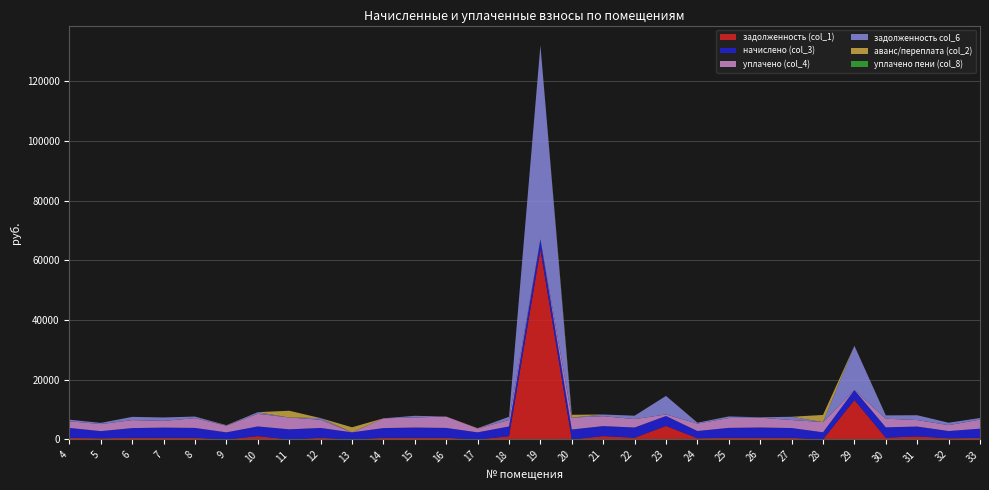

Reading left to right, extract all data points from this chart.

задолженность (col_1): 4=548.2	5=397.7	6=542.7	7=565.8	8=550.4	9=0.0	10=1109.5	11=0.0	12=549.1	13=0.0	14=544.0	15=568.4	16=550.4	17=0.0	18=1085.4	19=63716.8	20=0.0	21=1116.2	22=570.9	23=4525.0	24=402.9	25=553.0	26=570.8	27=545.3	28=0.0	29=13212.5	30=578.6	31=1024.2	32=401.6	33=514.5
начислено (col_3): 4=3294.7	5=2386.4	6=3256.3	7=3394.8	8=3302.5	9=2371.0	10=3240.8	11=3387.1	12=3294.7	13=2371.0	14=3263.9	15=3410.2	16=3302.5	17=2371.0	18=3256.3	19=3387.1	20=3325.6	21=3348.7	22=3425.6	23=3325.6	24=2417.2	25=3317.8	26=3425.6	27=3271.7	28=2386.4	29=3340.9	30=3471.8	31=3287.0	32=2409.5	33=3086.9
уплачено (col_4): 4=2233.7	5=2359.4	6=2676.8	7=2263.2	8=3265.1	9=2218.4	10=4238.2	11=3960.9	12=2745.6	13=0.0	14=3263.9	15=3371.5	16=3815.5	17=1291.1	18=2170.8	19=0.0	20=4000.0	21=3317.3	22=2816.0	23=516.7	24=2489.7	25=3294.4	26=3292.0	27=2689.4	28=3433.5	29=0.0	30=2896.7	31=2180.0	32=1980.7	33=3052.0
задолженность col_6: 4=549.1	5=397.7	6=1085.4	7=1137.7	8=550.4	9=90.8	10=550.1	11=0.0	12=549.1	13=0.0	14=0.0	15=568.7	16=0.0	17=0.0	18=1088.0	19=65036.4	20=0.0	21=568.7	22=1141.9	23=6218.6	24=298.6	25=538.9	26=133.6	27=1090.6	28=0.0	29=14835.5	30=1114.5	31=1619.0	32=803.2	33=514.5
аванс/переплата (col_2): 4=0.0	5=0.0	6=0.0	7=0.0	8=0.0	9=94.7	10=0.0	11=2266.1	12=0.0	13=1694.8	14=0.0	15=0.0	16=0.0	17=104.0	18=0.0	19=0.0	20=938.1	21=0.0	22=0.0	23=0.0	24=0.0	25=0.0	26=0.0	27=0.0	28=2386.4	29=0.0	30=0.0	31=0.0	32=0.0	33=0.0
уплачено пени (col_8): 4=0.0	5=0.0	6=0.0	7=0.0	8=0.0	9=0.0	10=0.0	11=0.0	12=0.0	13=0.0	14=0.0	15=0.0	16=1.0	17=0.0	18=1.0	19=0.0	20=0.0	21=0.0	22=0.0	23=3.3	24=0.0	25=0.0	26=0.0	27=0.0	28=0.0	29=0.0	30=0.0	31=0.0	32=0.0	33=0.0